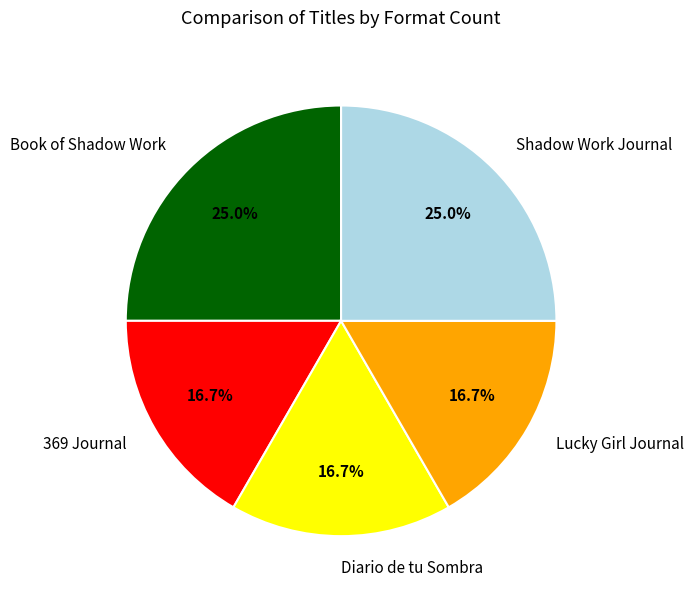

Approximately how many times larger is the value at Lucky Girl Journal compared to Shadow Work Journal?

0.7